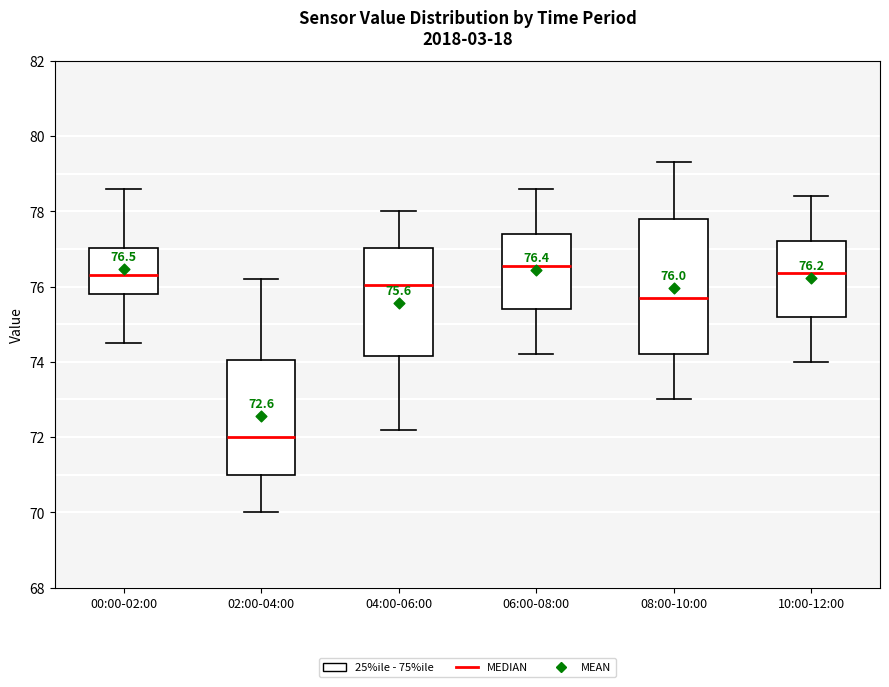

Which box has the highest median line?

06:00-08:00